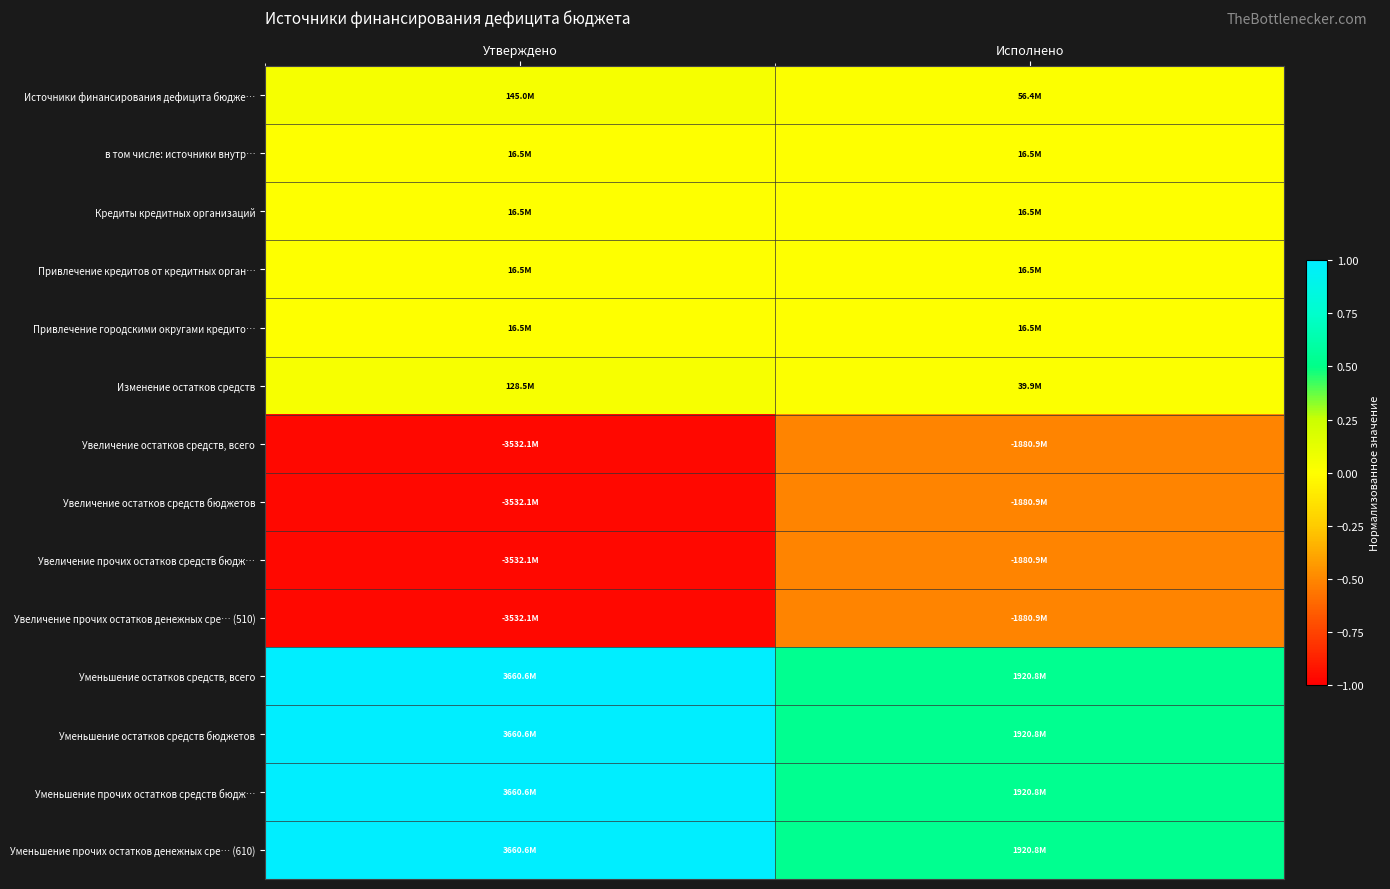

How many series are shown in this chart?

14